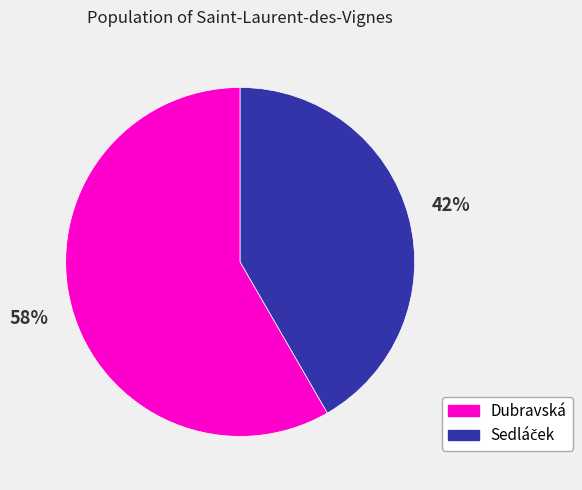

Which slice is the largest?

Dubravská